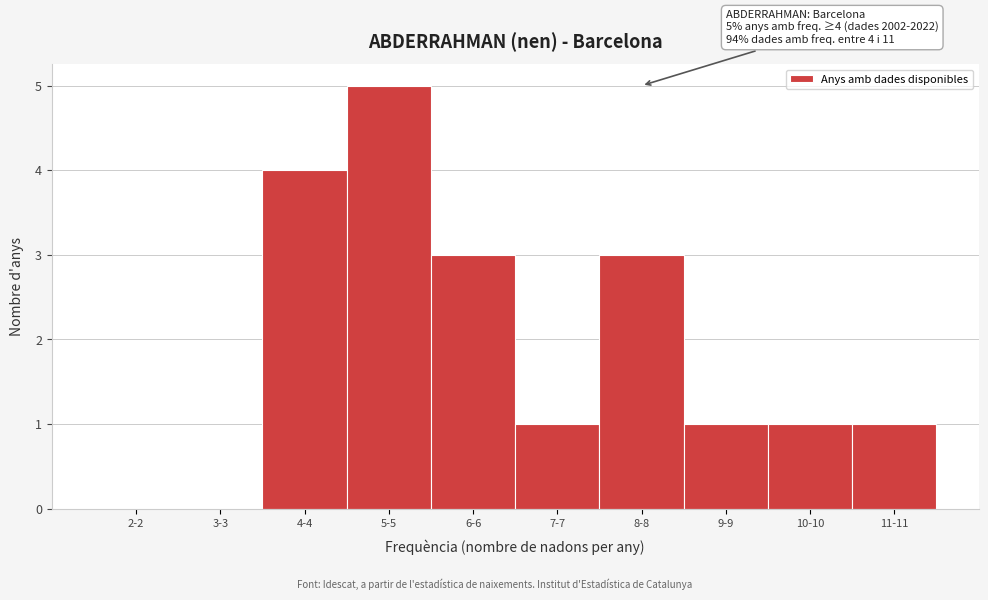

Reading left to right, transcribe all the data shown in this chart.

2-2=0	3-3=0	4-4=4	5-5=5	6-6=3	7-7=1	8-8=3	9-9=1	10-10=1	11-11=1